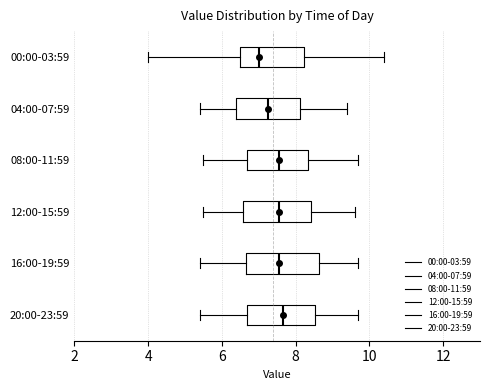

Where does the left whisker of the box for 08:00-11:59 end on the x-axis? The values are not printed on the chart, so give them approximately, as read against the axis.

5.6